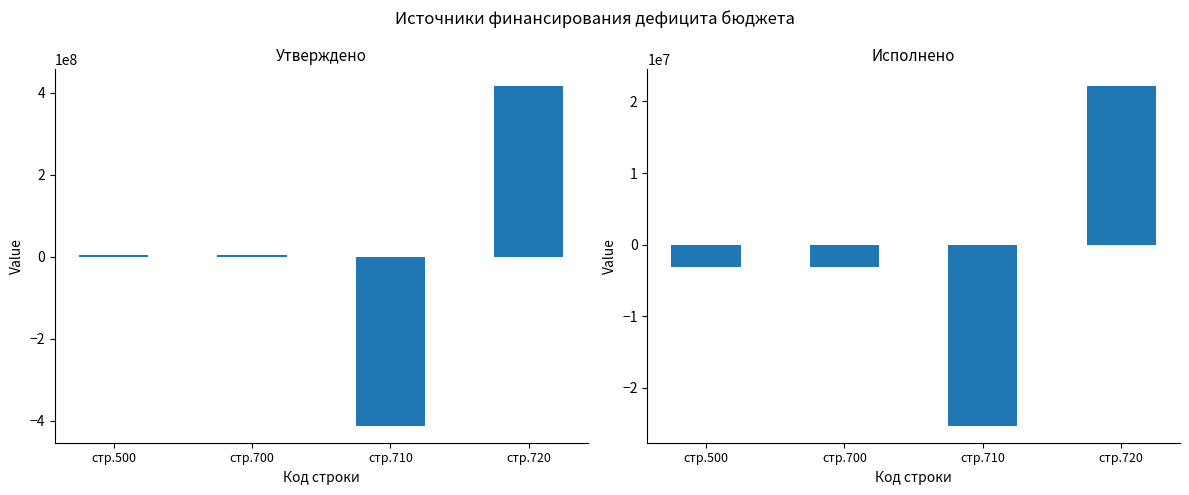

How many negative values does the Исполнено (col_17) series have?

3